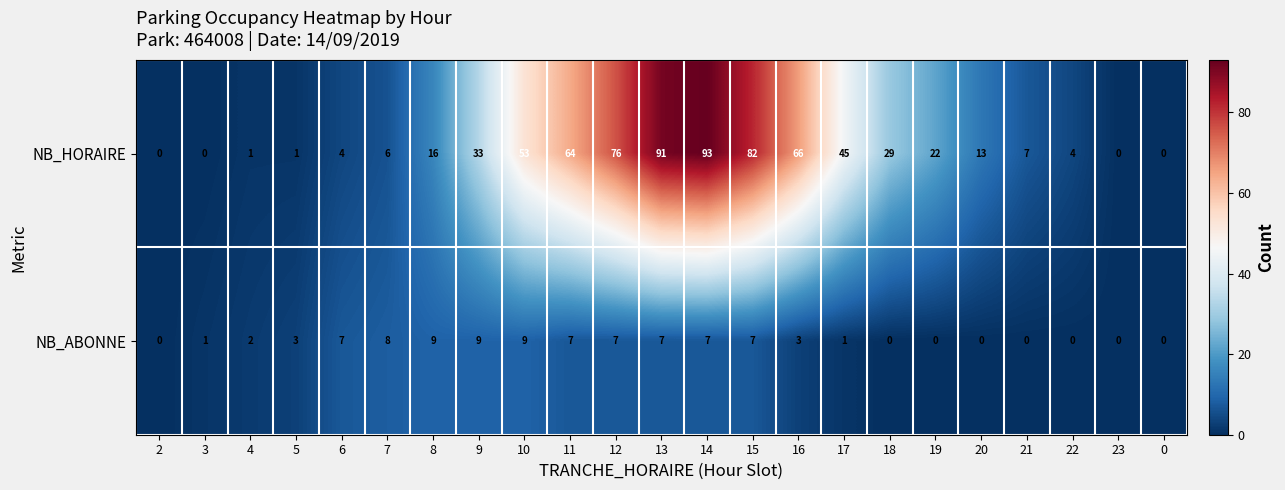

What is the sum of the NB_ABONNE values at 9 and 22?

9